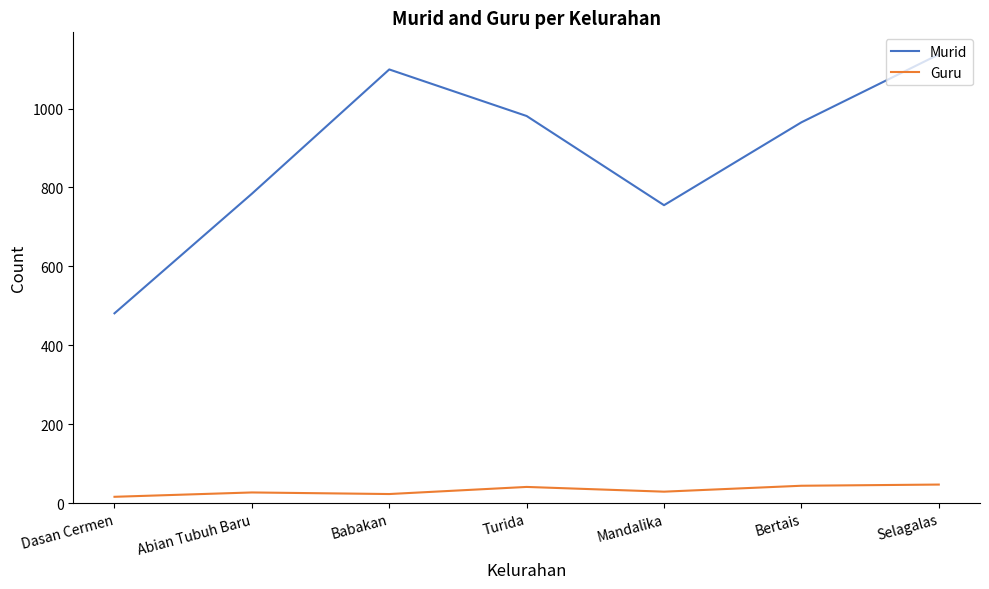

True or false: Murid has more than 1 interior local peaks.

False